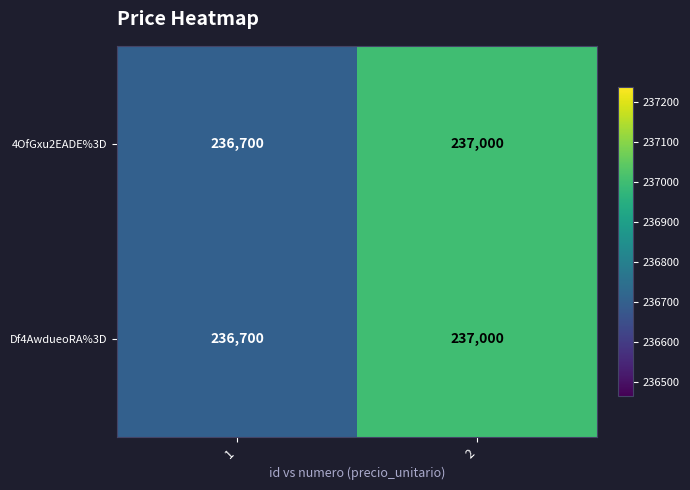

What is the total value across all series at 1?

473400